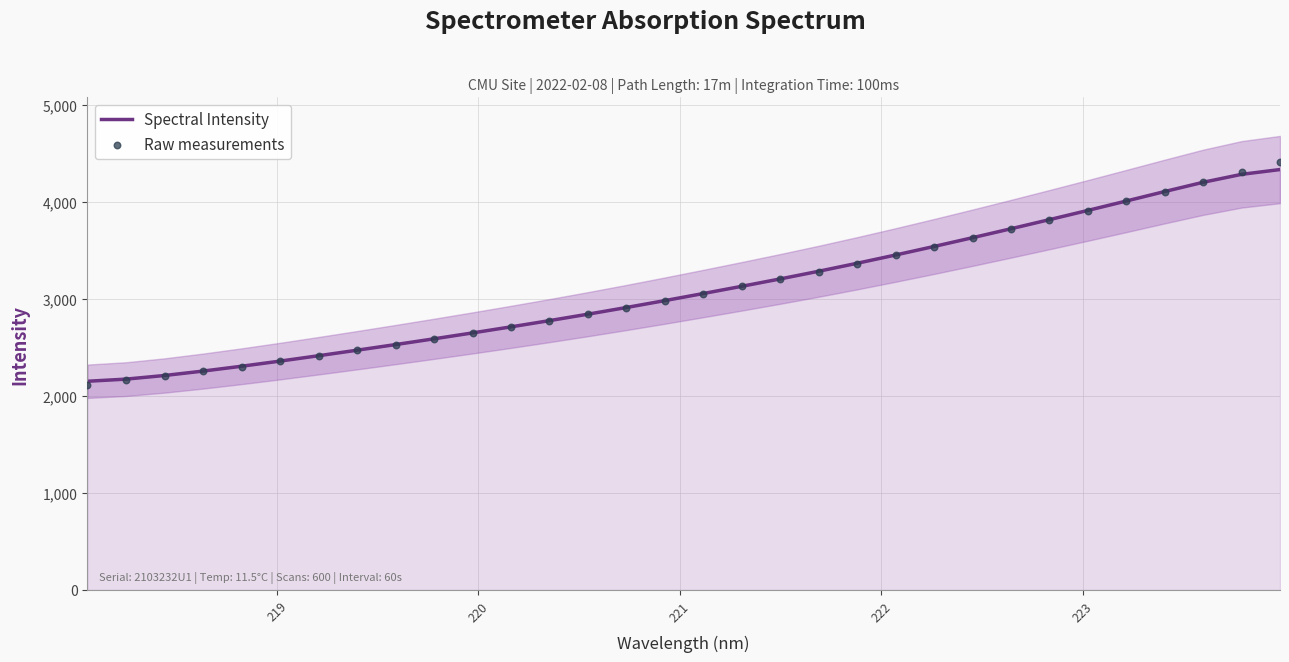

What is the highest value of the Spectral Intensity series?

4331.3